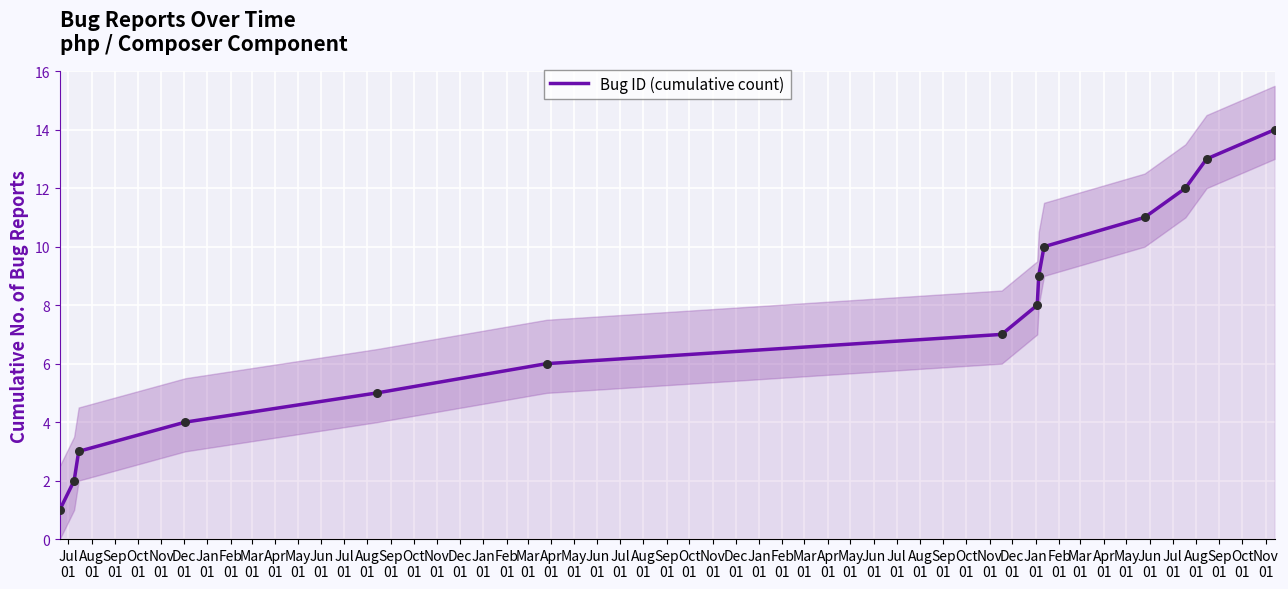

What is the highest value of the Bug ID (cumulative count) series?

14